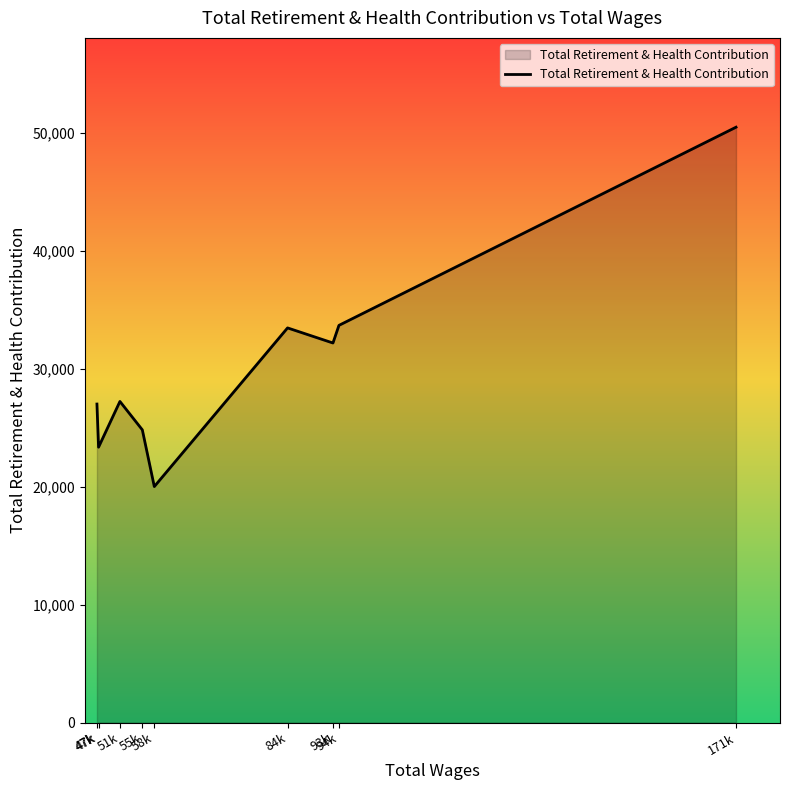

What is the difference between the maximum and minimum values?

30452